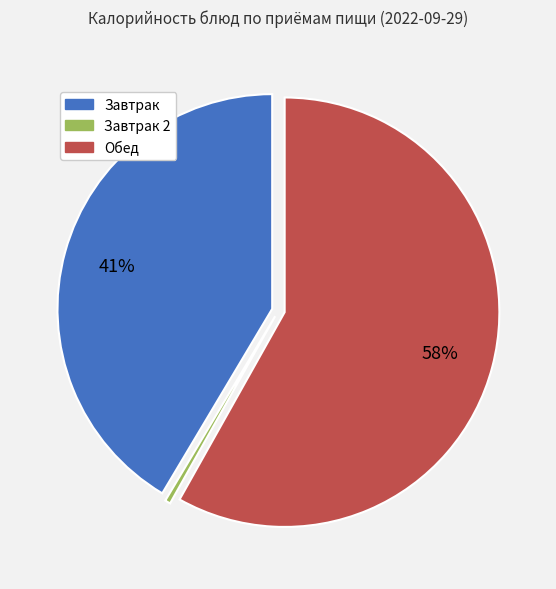

Is there any slice that represents more than half of the pie?

Yes